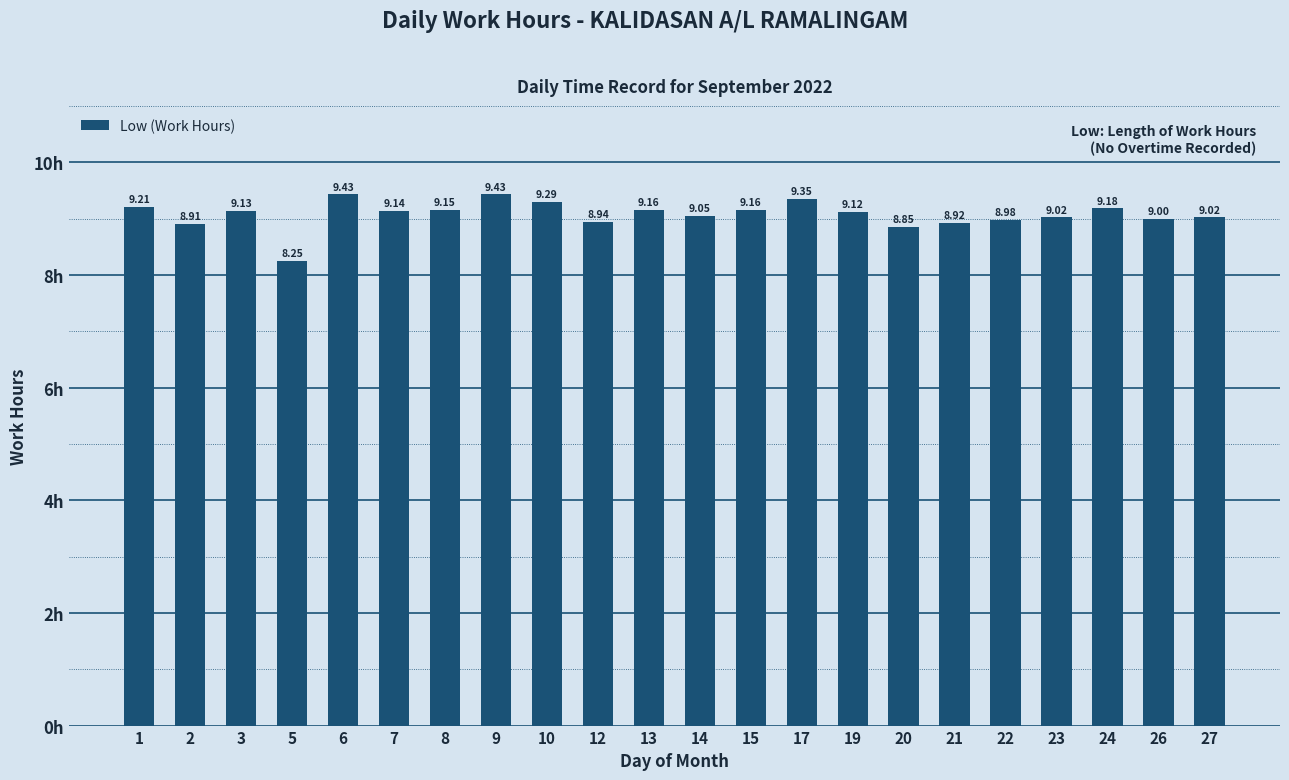

How many bars are there in total?

22